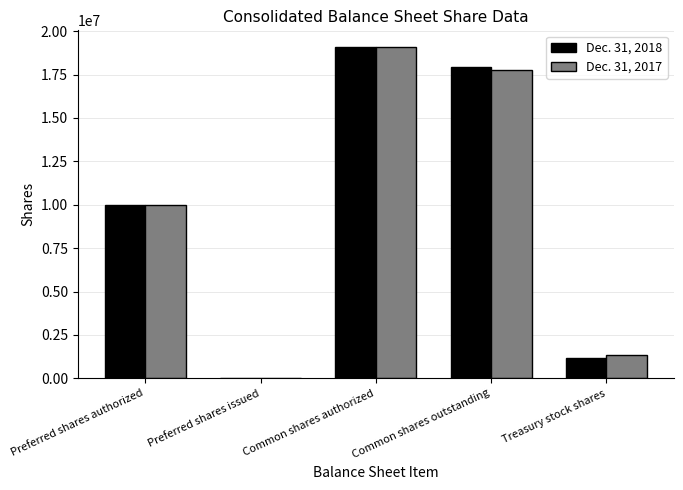

How many categories are shown in the chart?

5